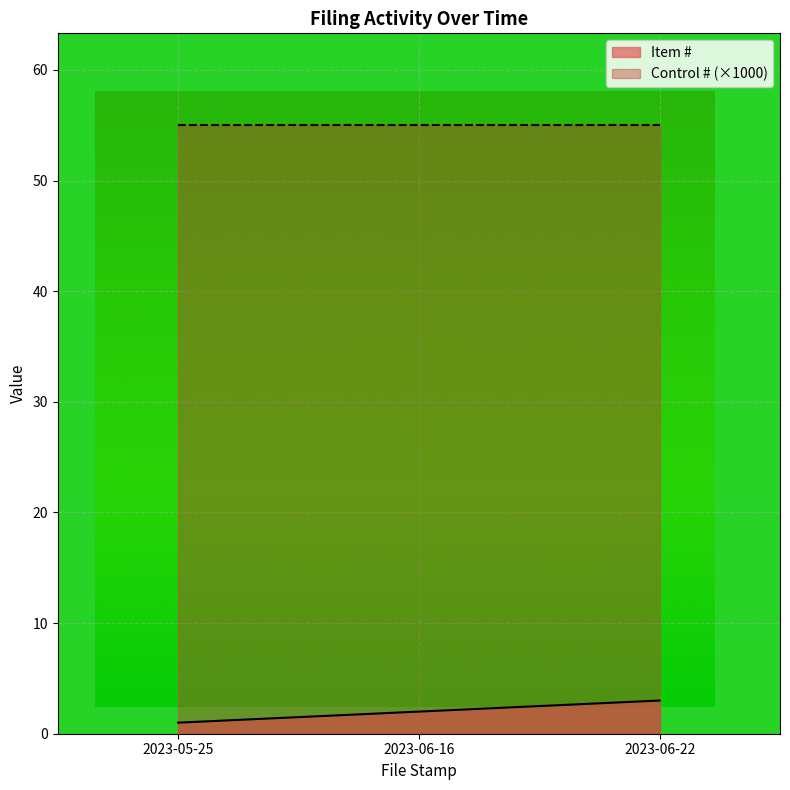

Count the number of values greater than 2.

1